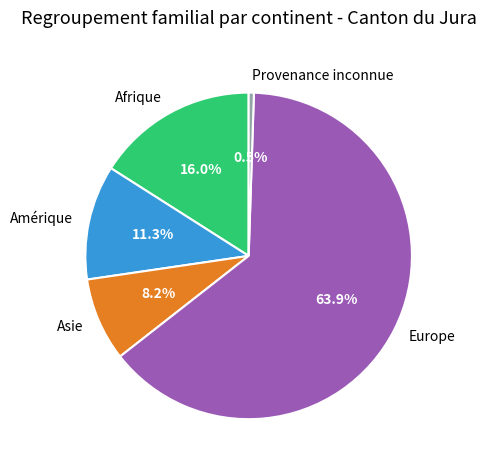

Is Europe the majority of the pie?

Yes